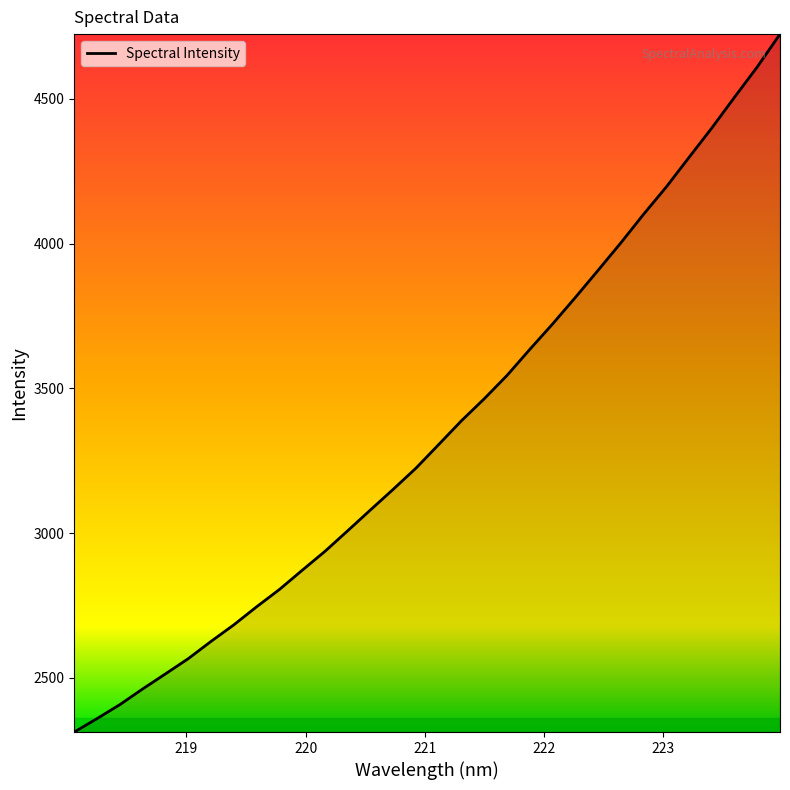

Does the chart display data point markers on the line(s)?

No